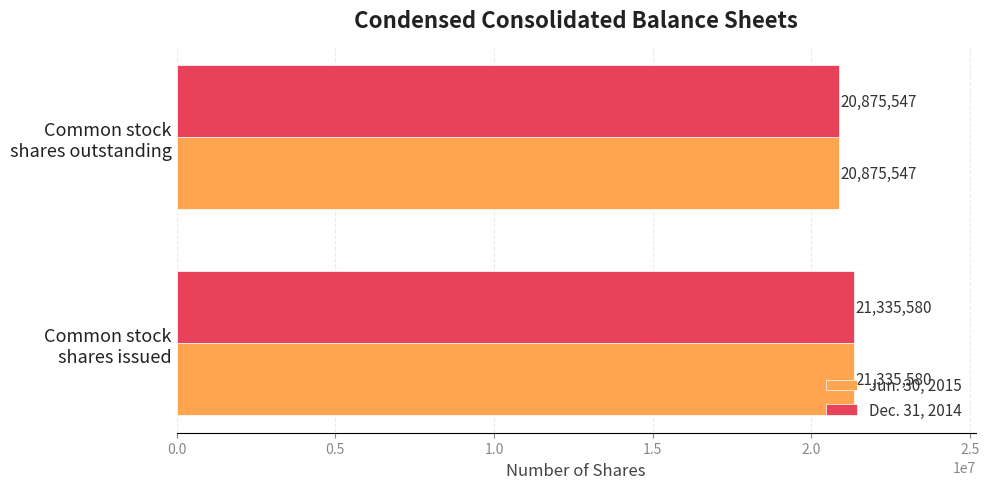

What is the highest value of the Dec. 31, 2014 series?

21335580